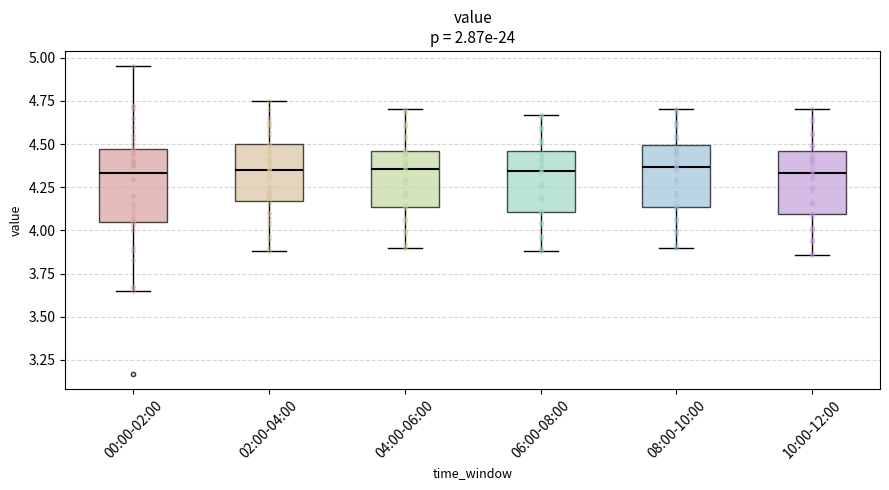

Which box is the tallest, from its lower edge to its upper edge?

00:00-02:00